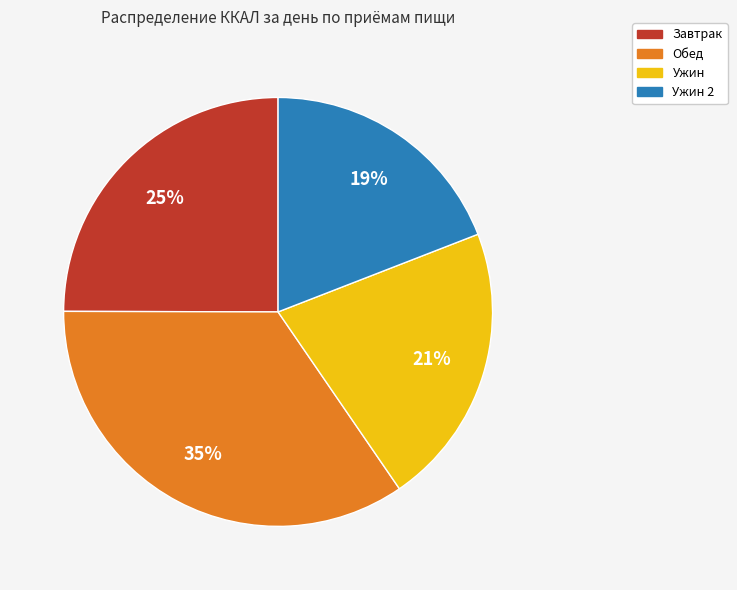

Does any single category account for the majority?

No